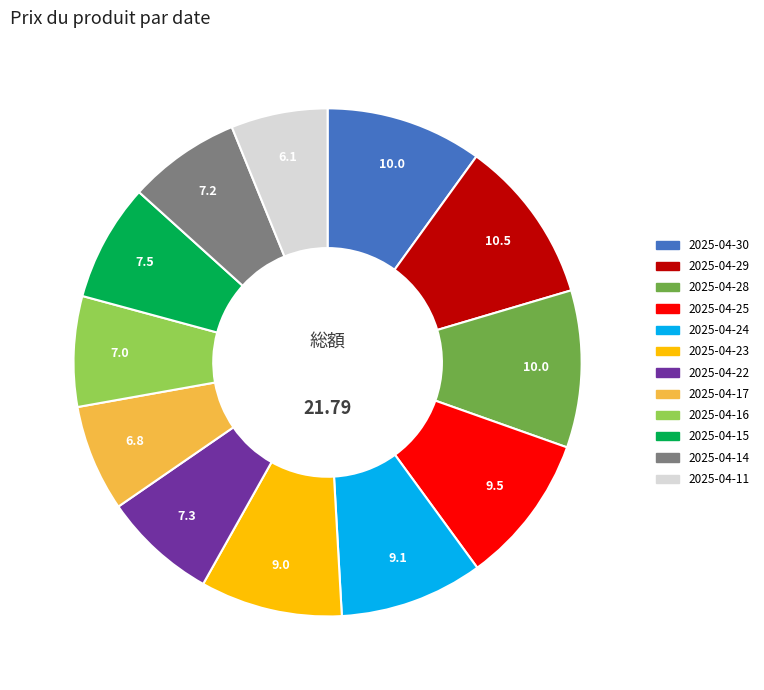

Is there a majority slice in this chart?

No